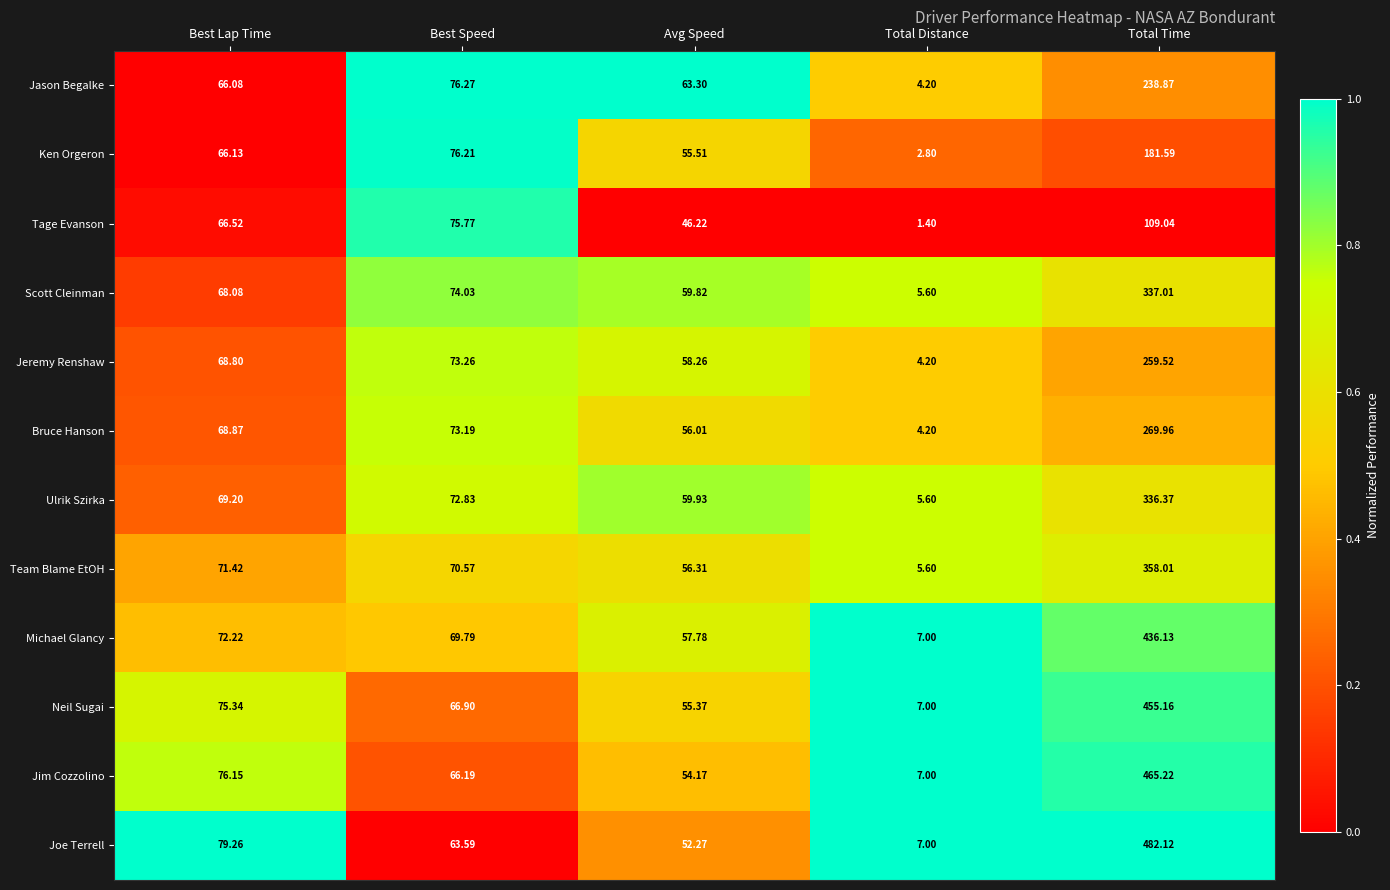

At which label does Jason Begalke reach its minimum?

Total Distance